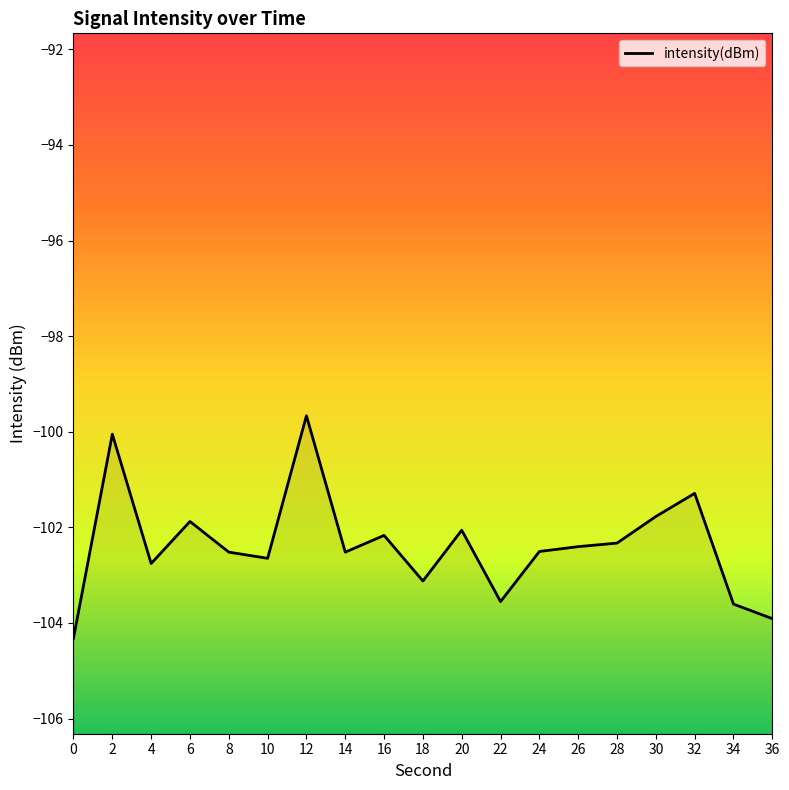

What is the sum of all values?

-1945.1